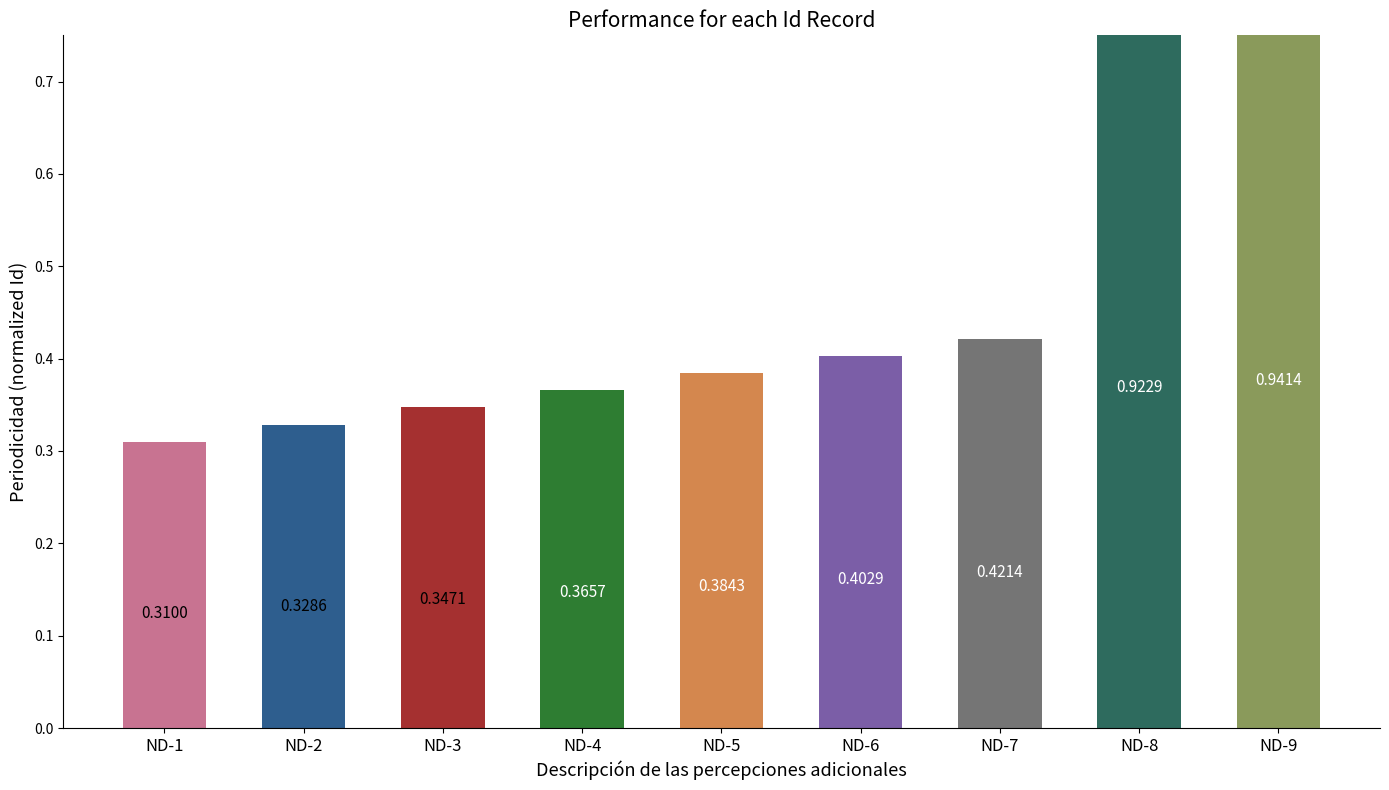

What is the sum of the values at ND-7 and ND-8?

1.3